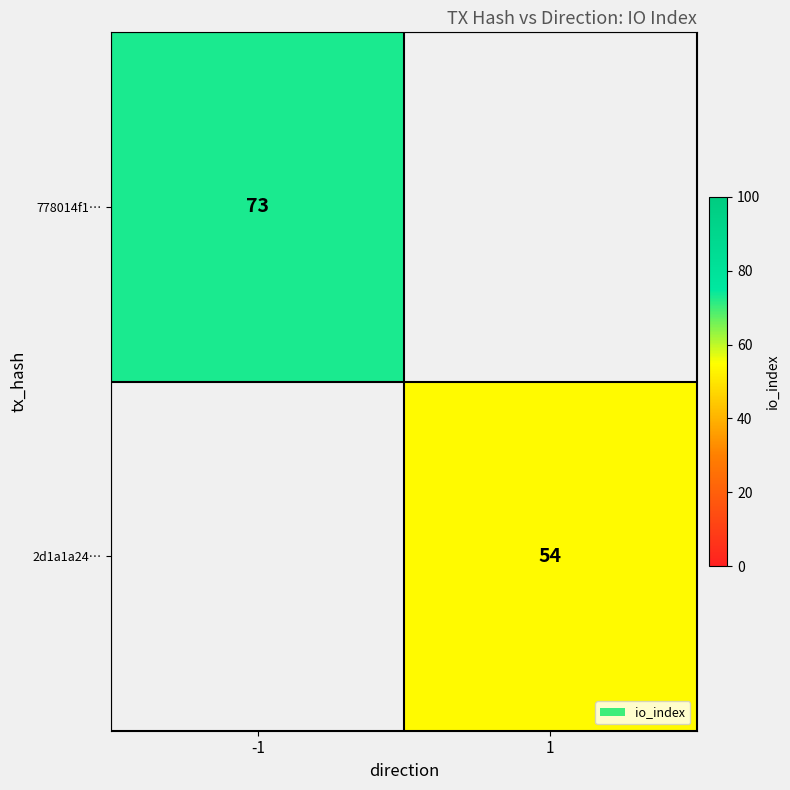

Is the value of 2d1a1a24… at -1 greater than the value of 778014f1… at 1?

No